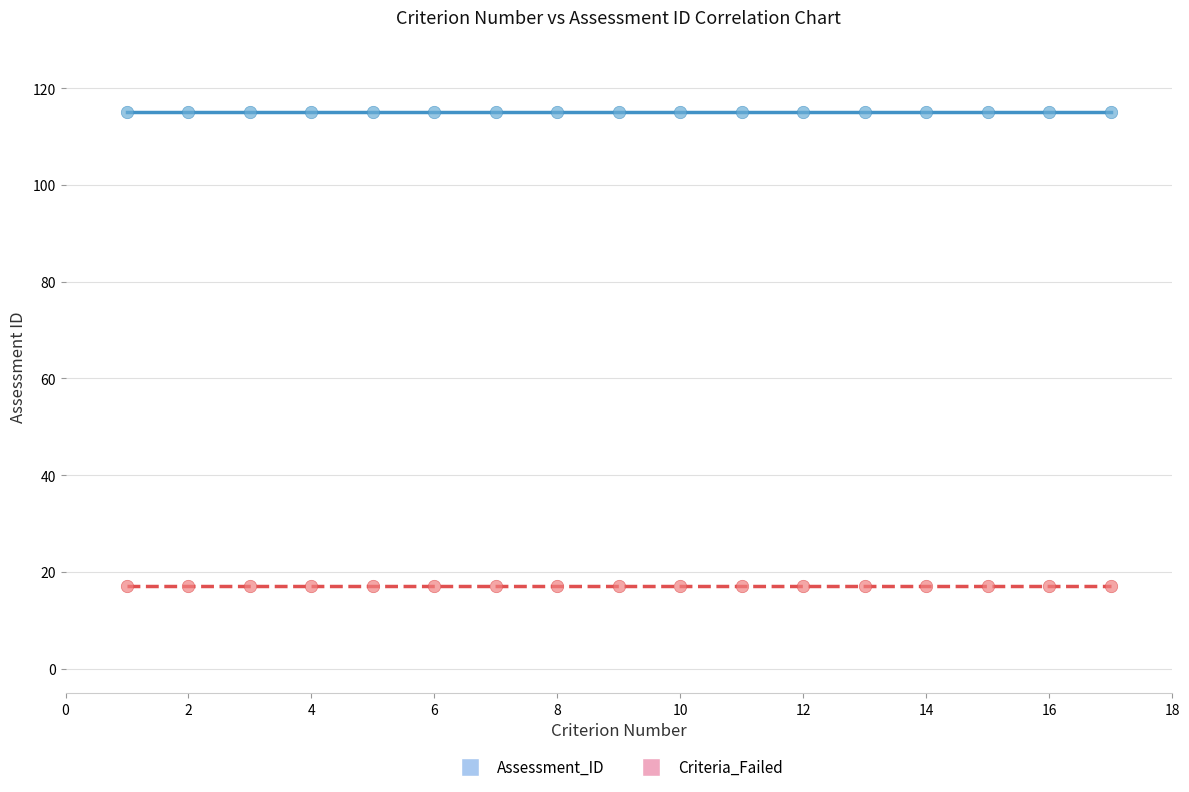

Which series contains the highest Y value?

Assessment_ID